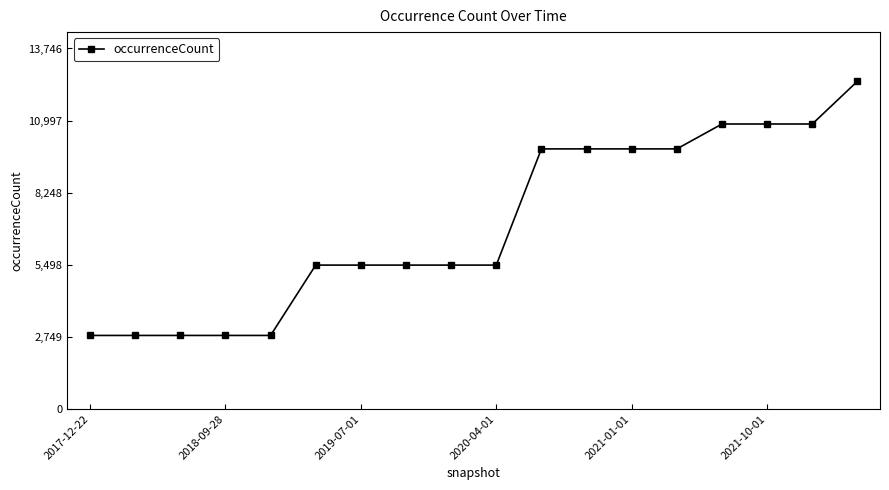

How many lines are shown in the chart?

1